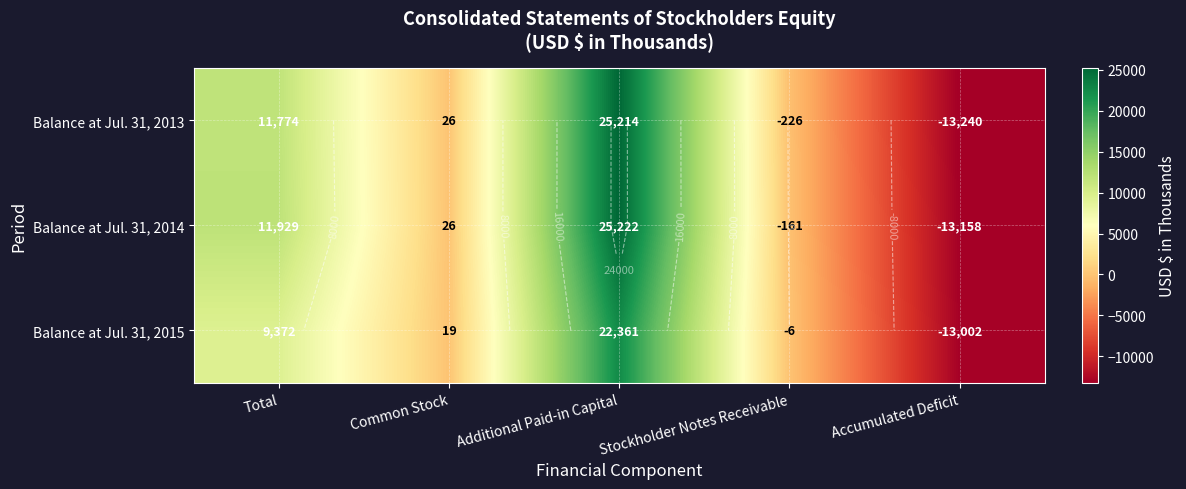

Which series has the largest range (max minus min)?

Balance at Jul. 31, 2013